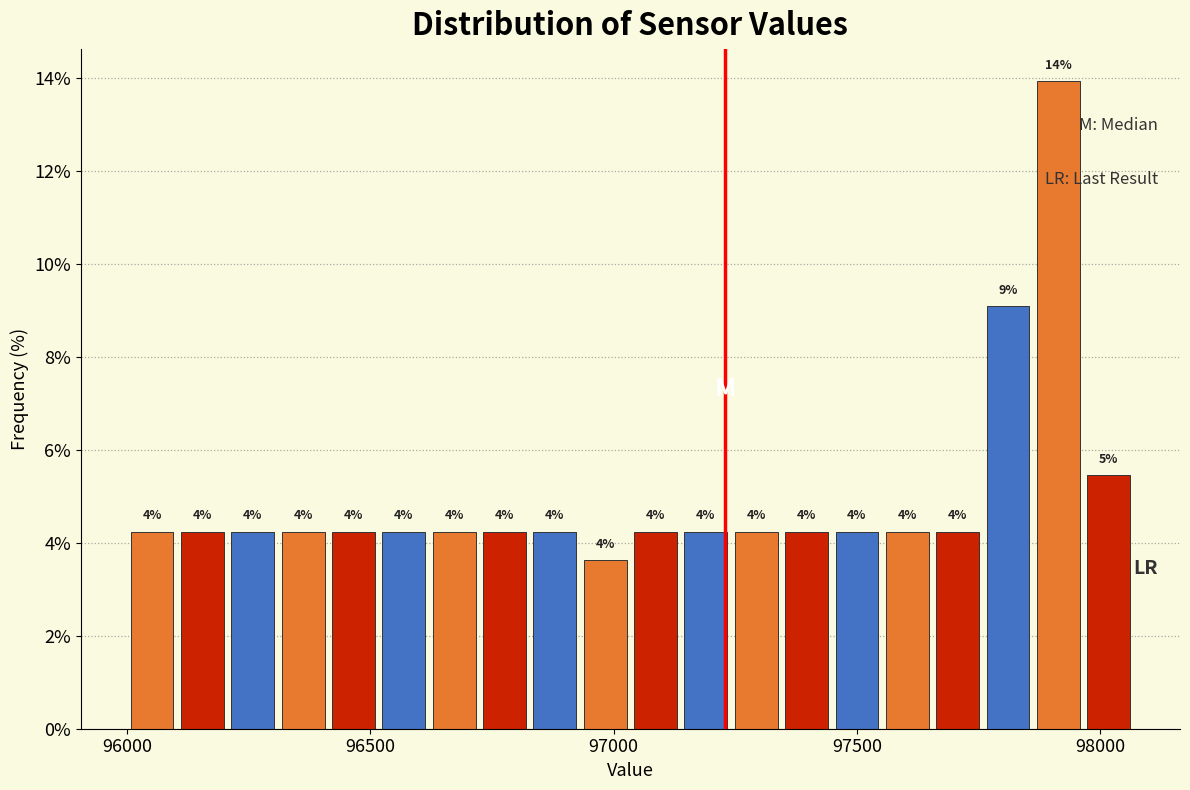

Around what value on the x-axis is the tallest bar? Give the approximate position of its centre, as read against the axis.

97900